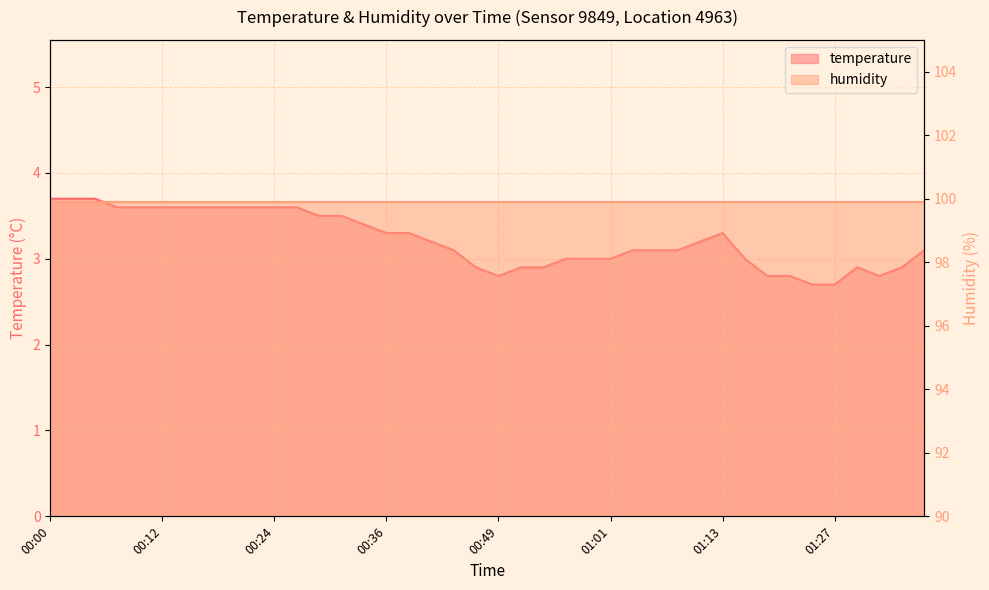

Count the number of values greater than 3.

25